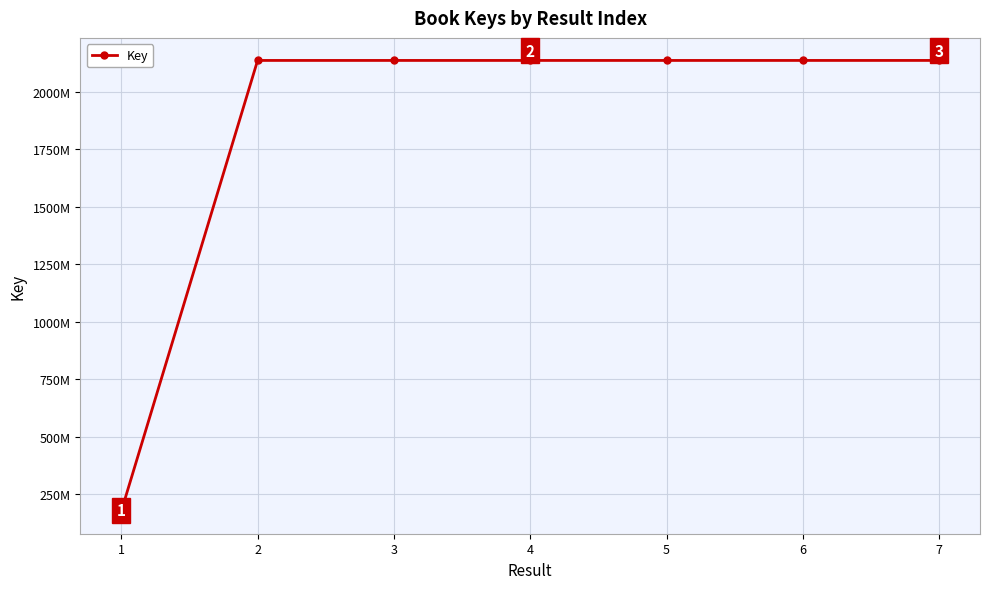

List the labels in order of value, largest first.

7, 4, 2, 3, 6, 5, 1